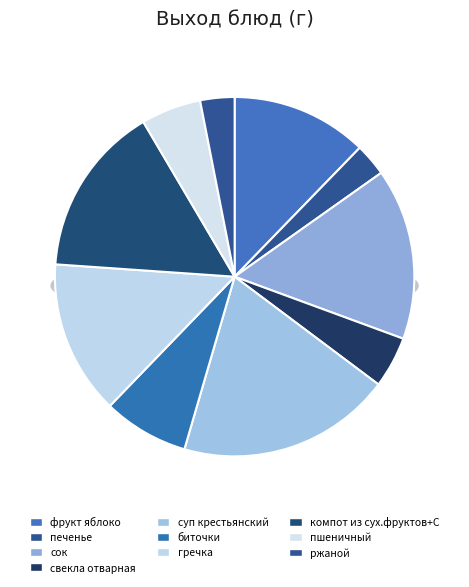

How many slices are in this pie chart?

10